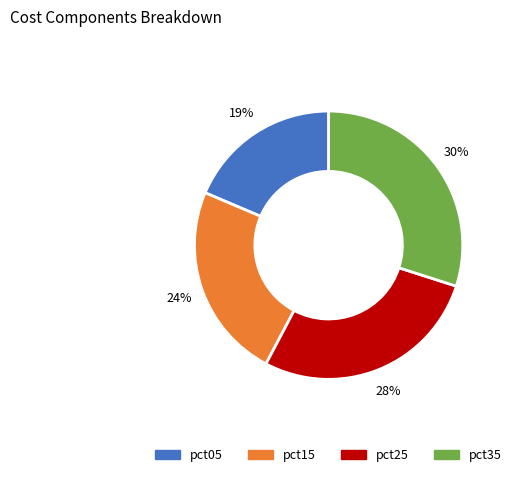

Is there any slice that represents more than half of the pie?

No